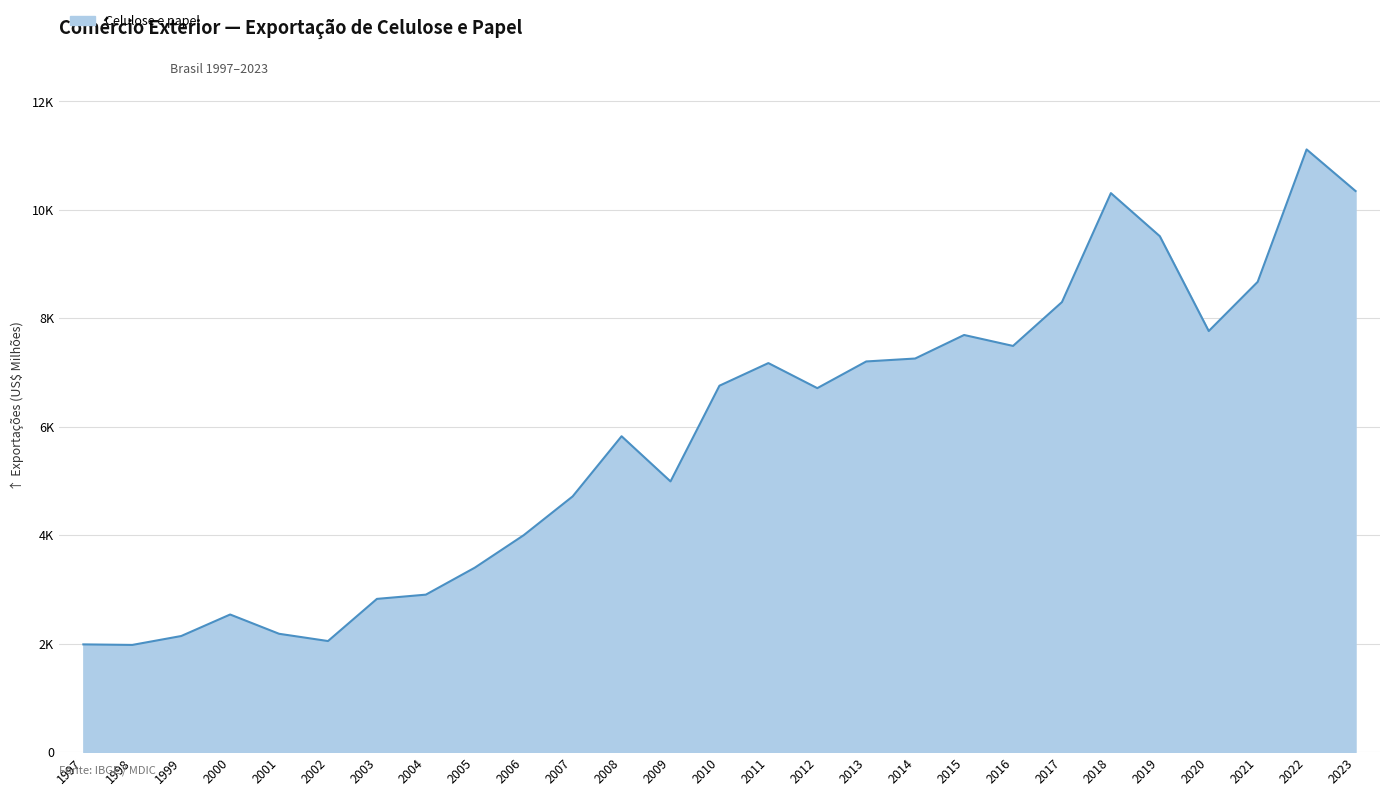

The value at 2004 is 1590.8. True or false?

False